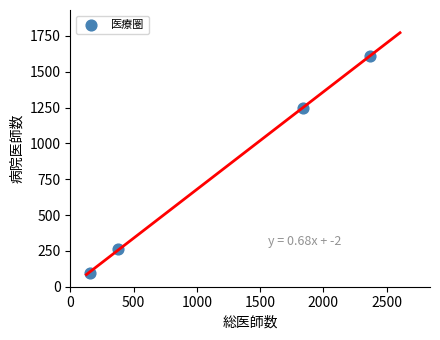

What Y value in the scatter plot is closest to 852?

1249